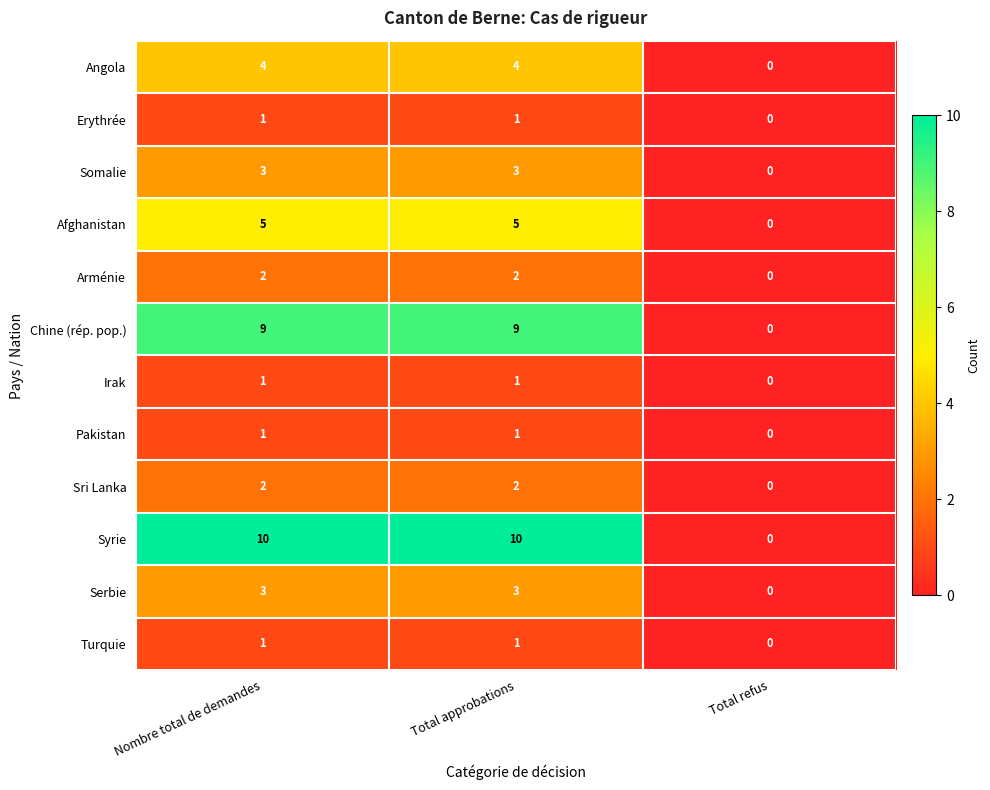

What is the sum of all Afghanistan values?

10